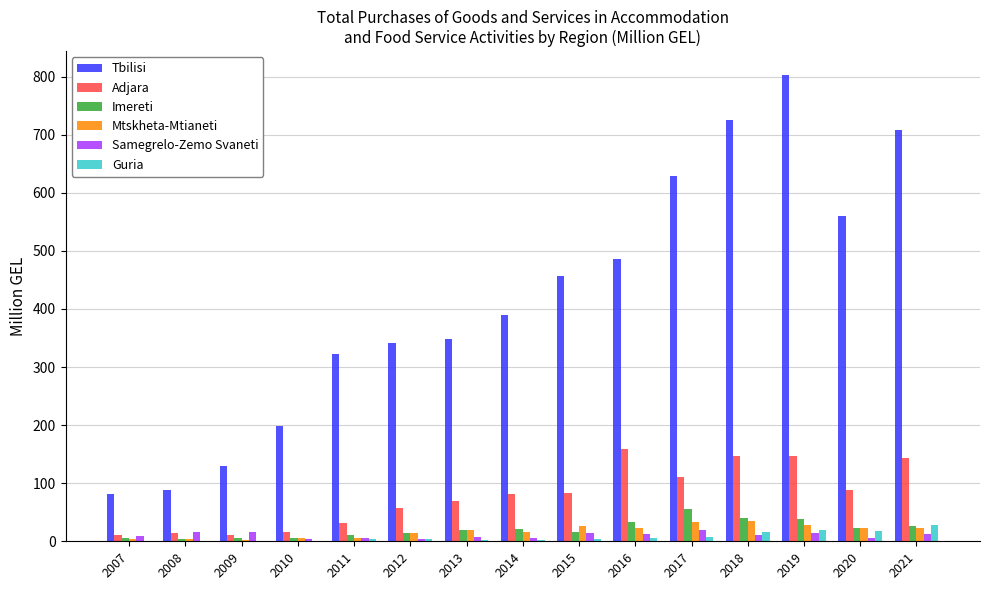

What is the highest value of the Imereti series?

55.9